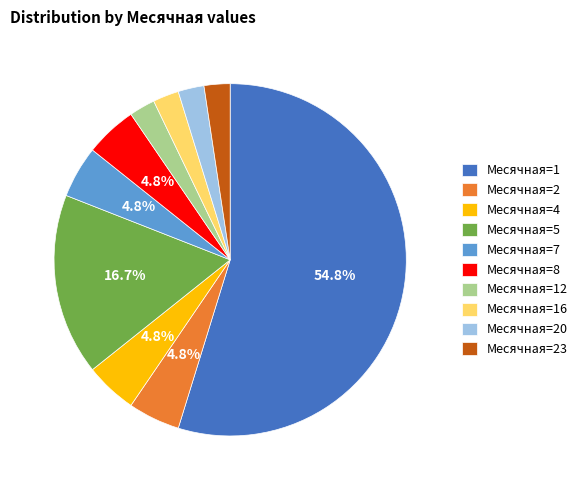

What is the largest slice in the pie chart?

Месячная=1